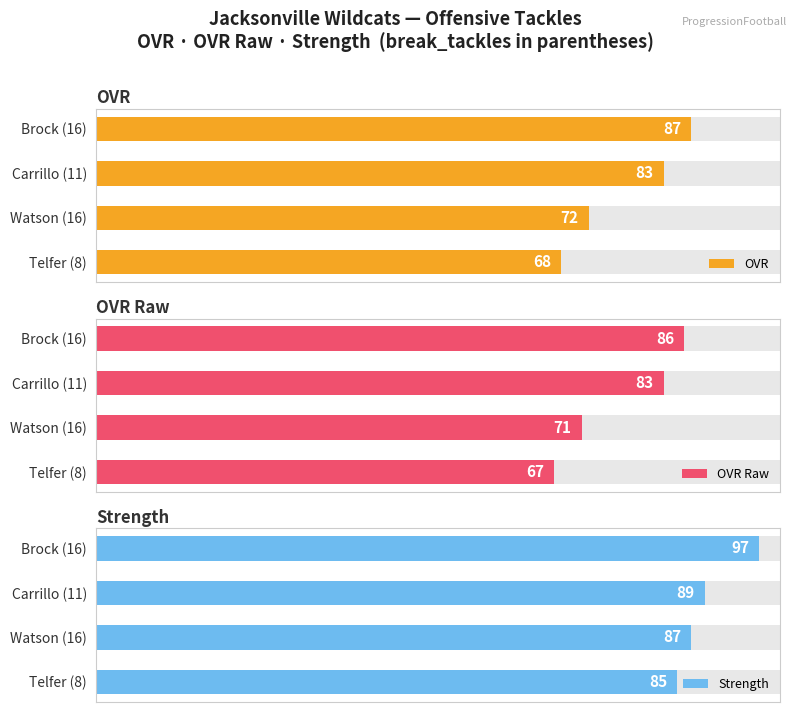

Which series has the largest total across all categories?

Strength